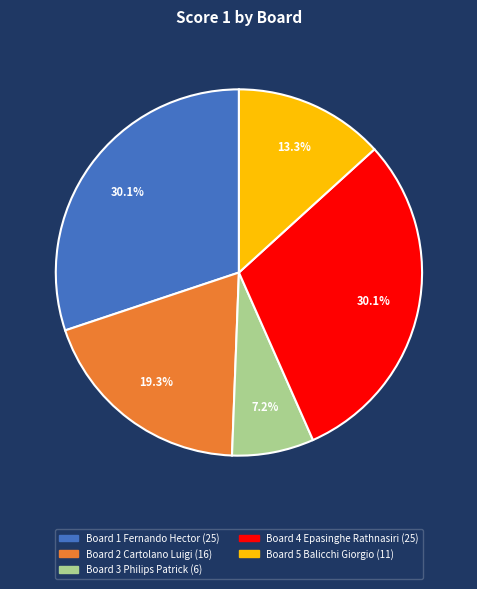

Between Board 5 Balicchi Giorgio and Board 4 Epasinghe Rathnasiri, which is larger?

Board 4 Epasinghe Rathnasiri